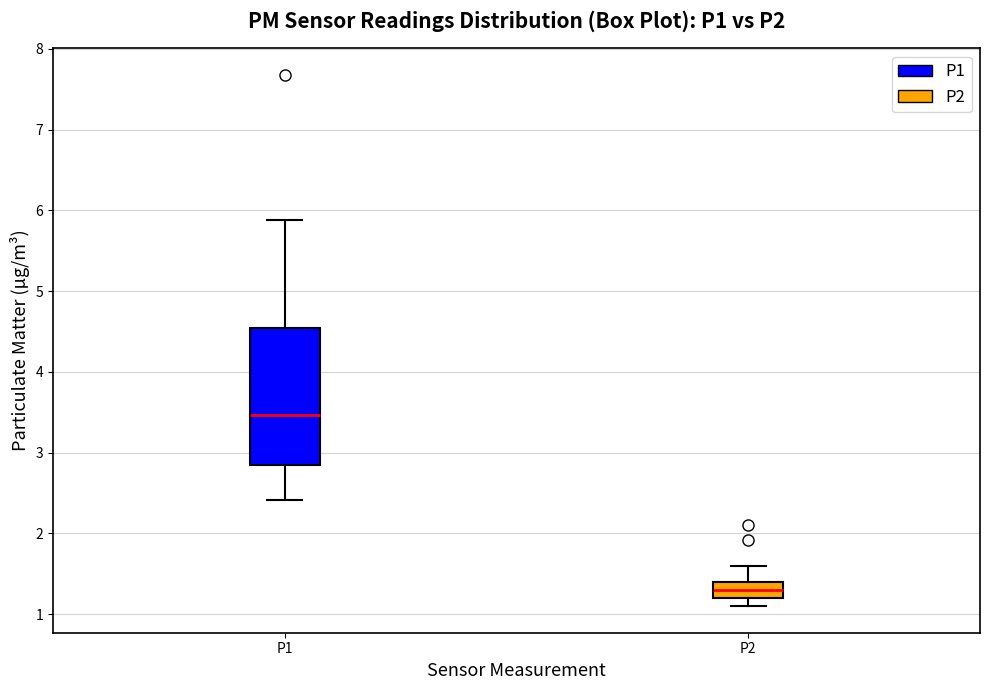

Where is the upper edge of the box for P1 on the y-axis? The values are not printed on the chart, so give them approximately, as read against the axis.

4.5